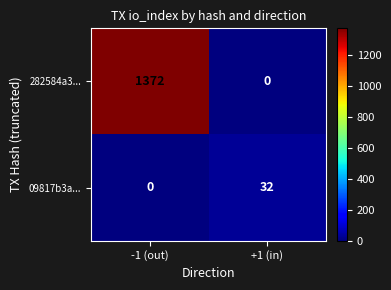

At which label is 09817b3a... closest to 16?

-1 (out)